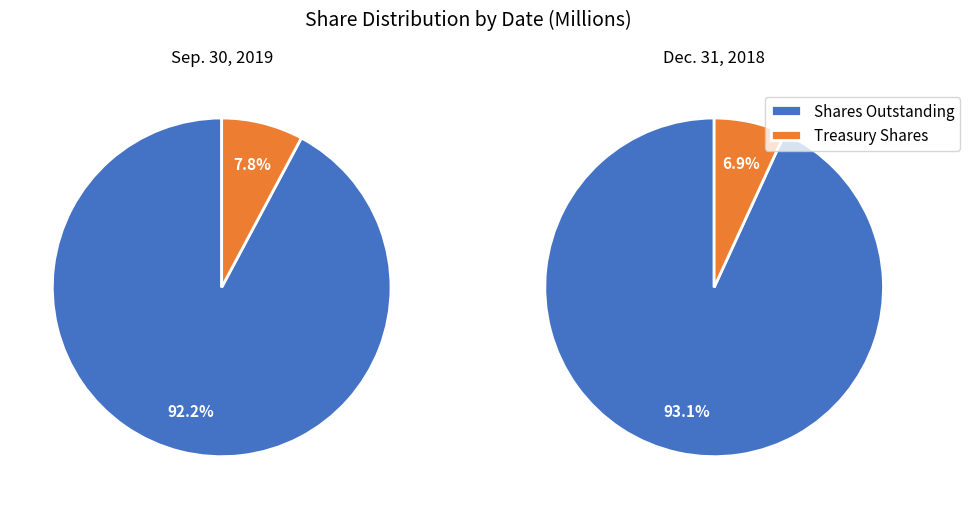

What is the difference between the highest and lowest values at Sep. 30, 2019?

65